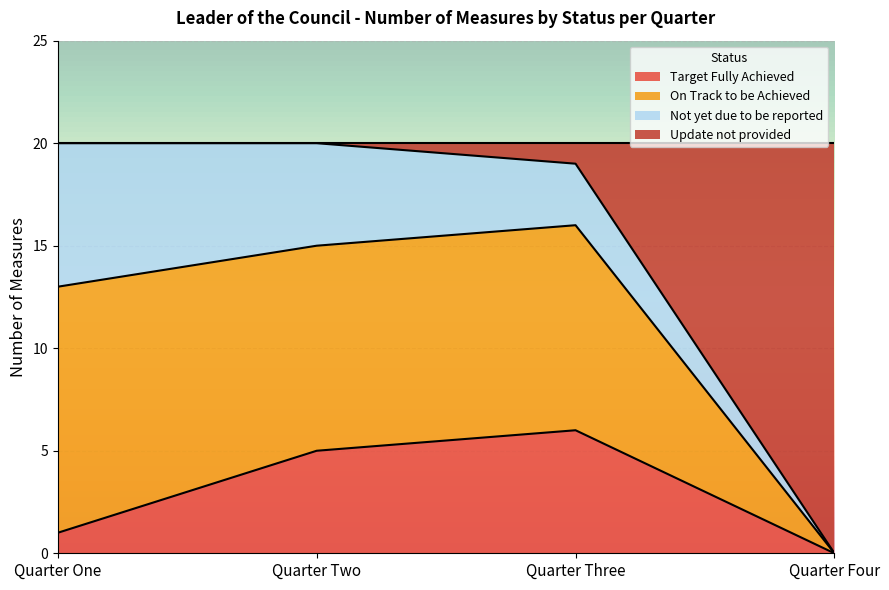

List the labels in order of Target Fully Achieved value, largest first.

Quarter Three, Quarter Two, Quarter One, Quarter Four